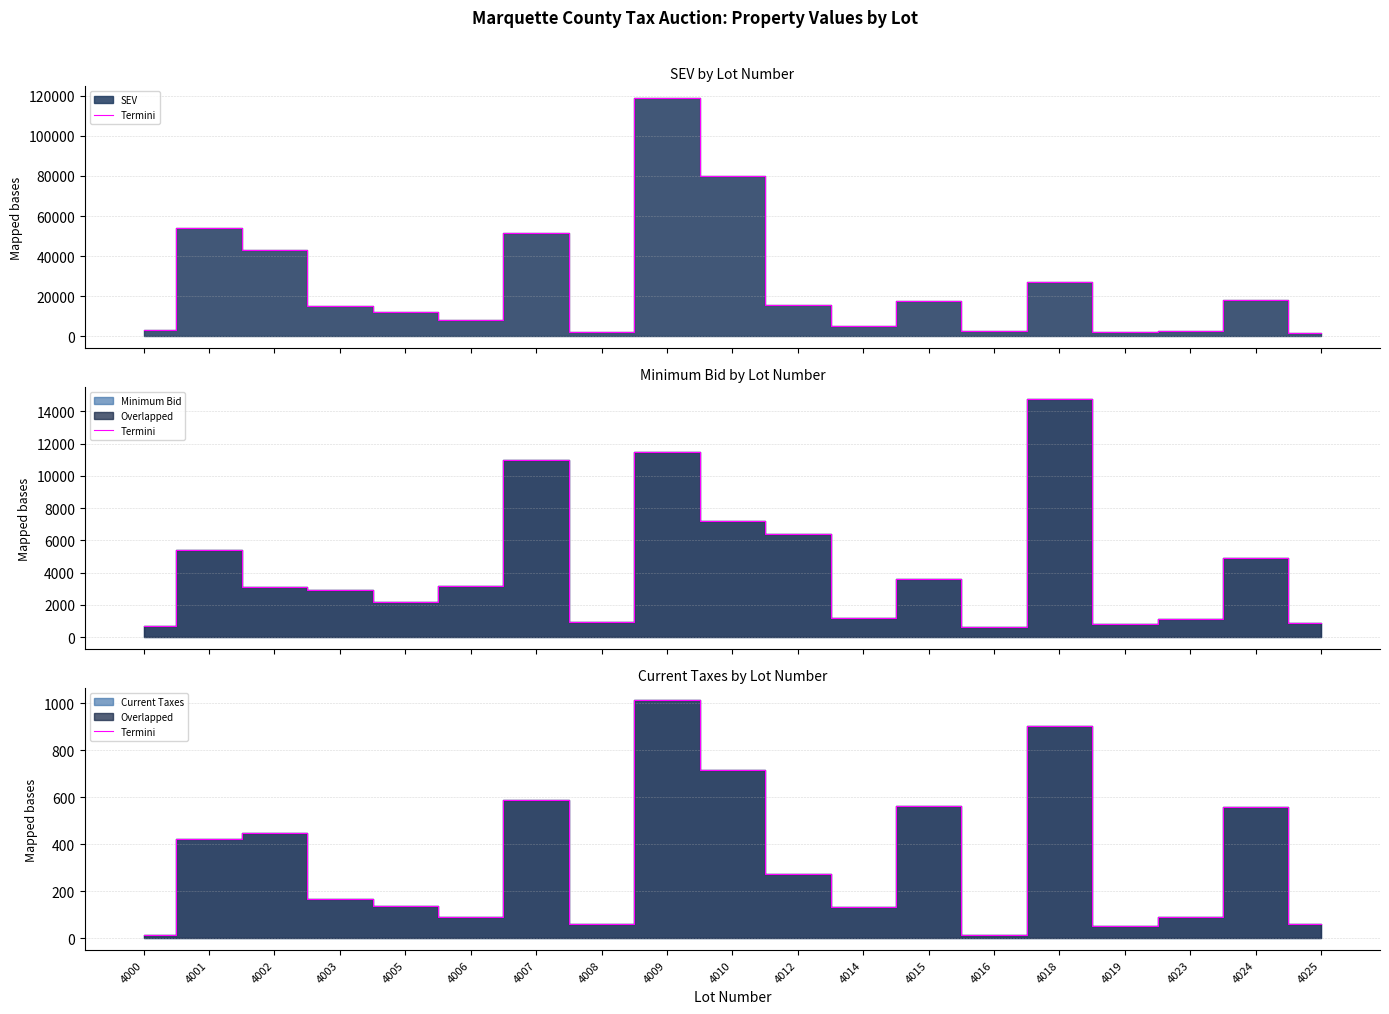

The chart shows a value of 271 at 4012. True or false?

True